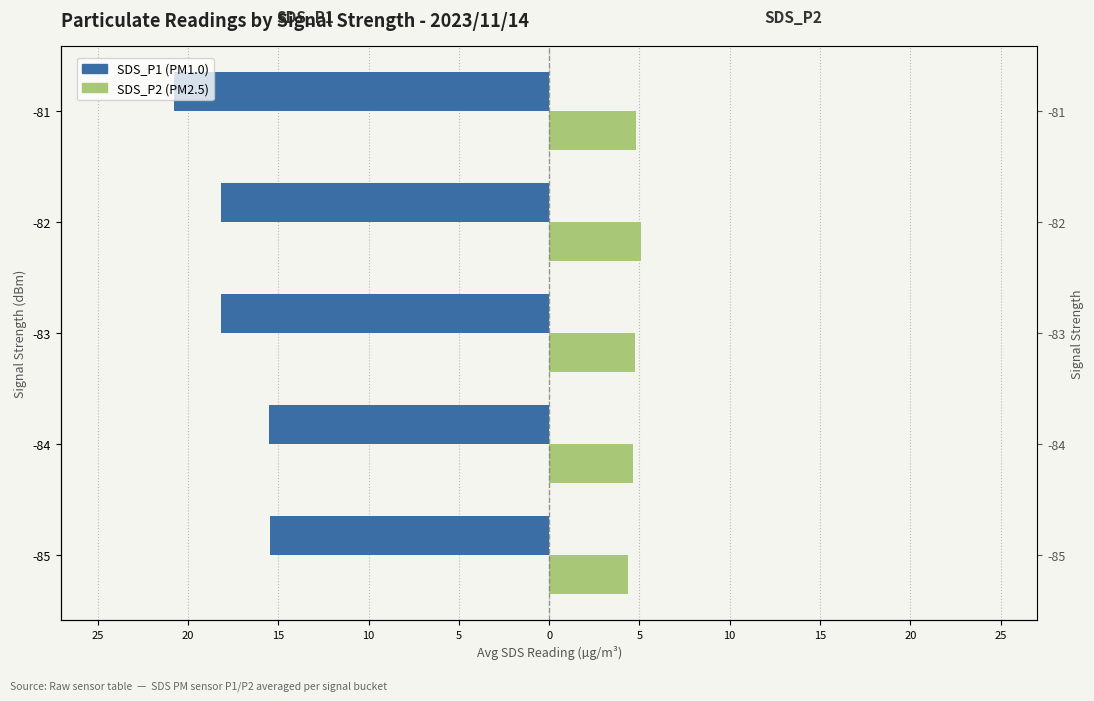

What is the value of the SDS_P2 bar at the 2nd from the left?

4.6